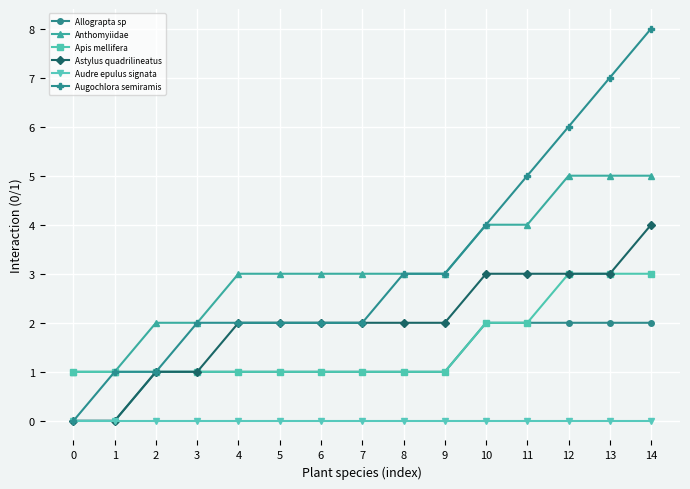

Count the number of data series in this chart.

6